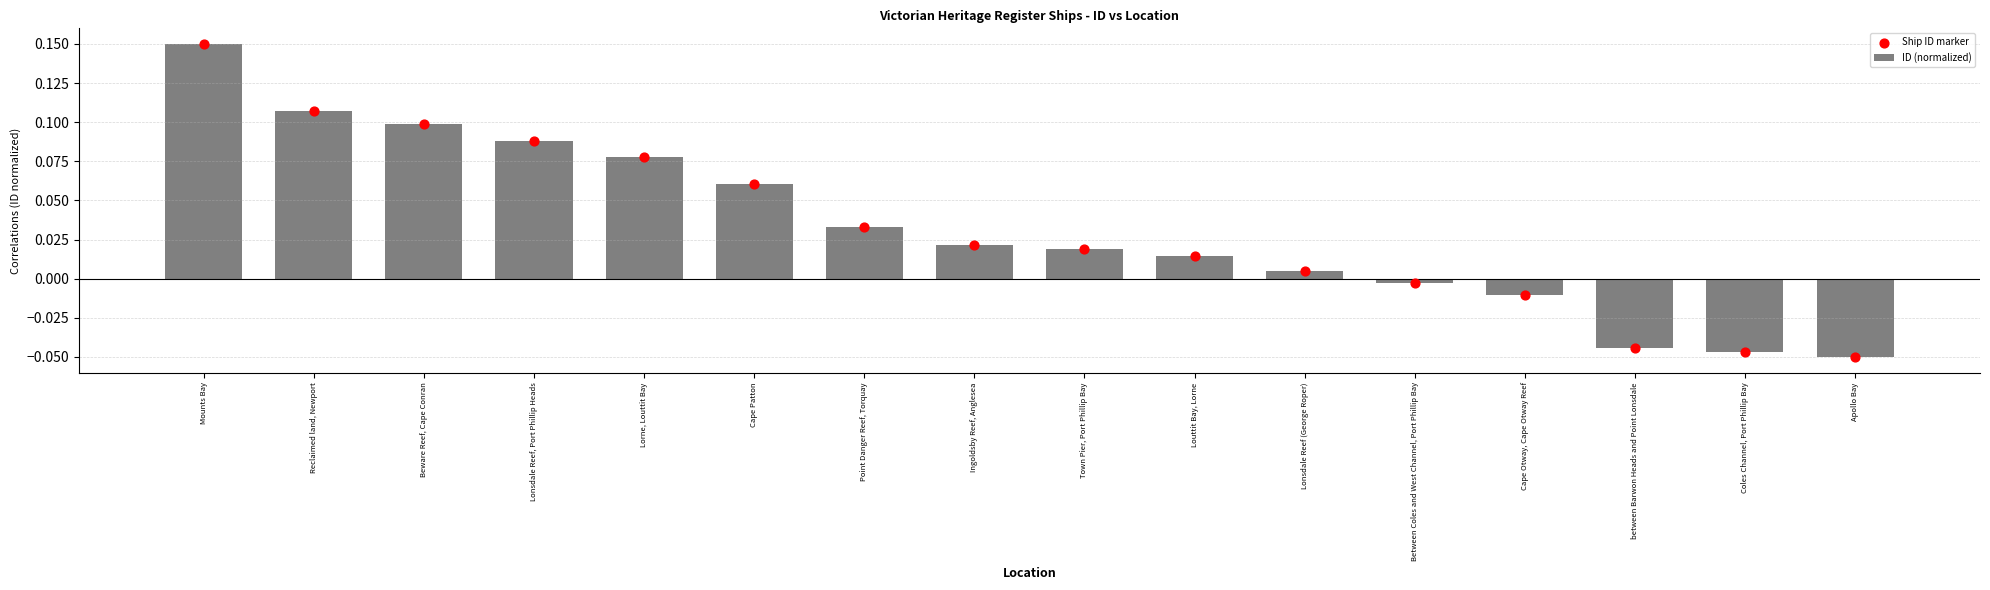

What are all the series names shown in the legend?

ID (normalized), Ship ID marker